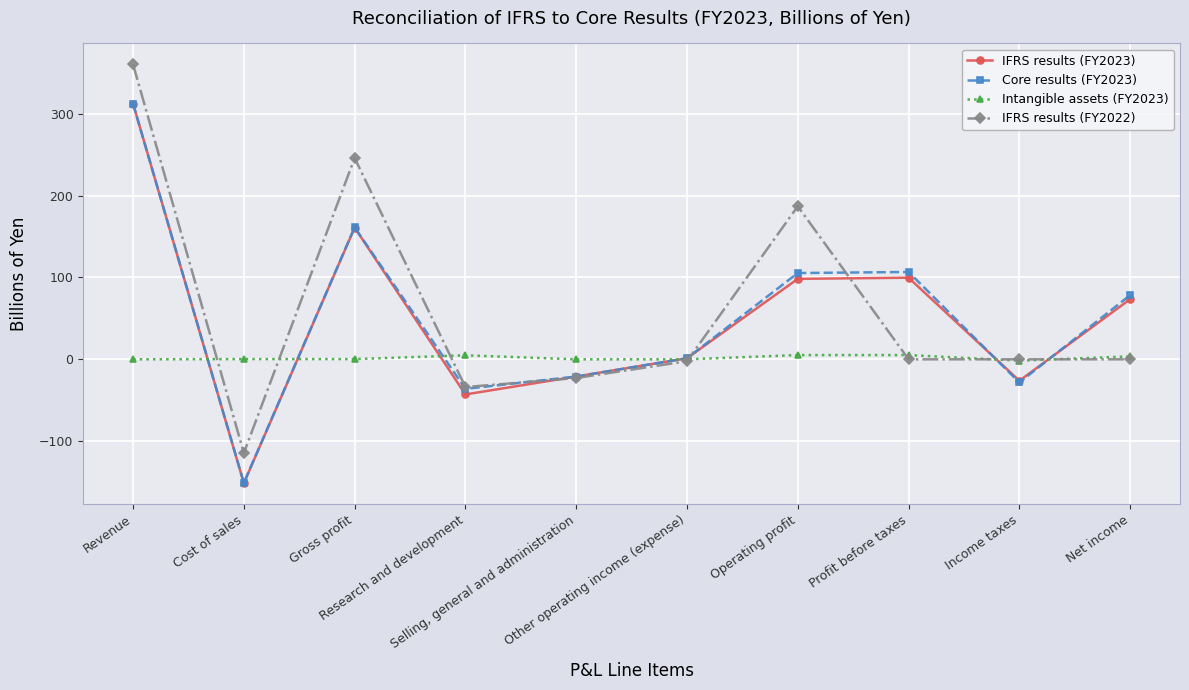

What is the sum of the IFRS results (FY2023) values at Revenue and Research and development?

269.3